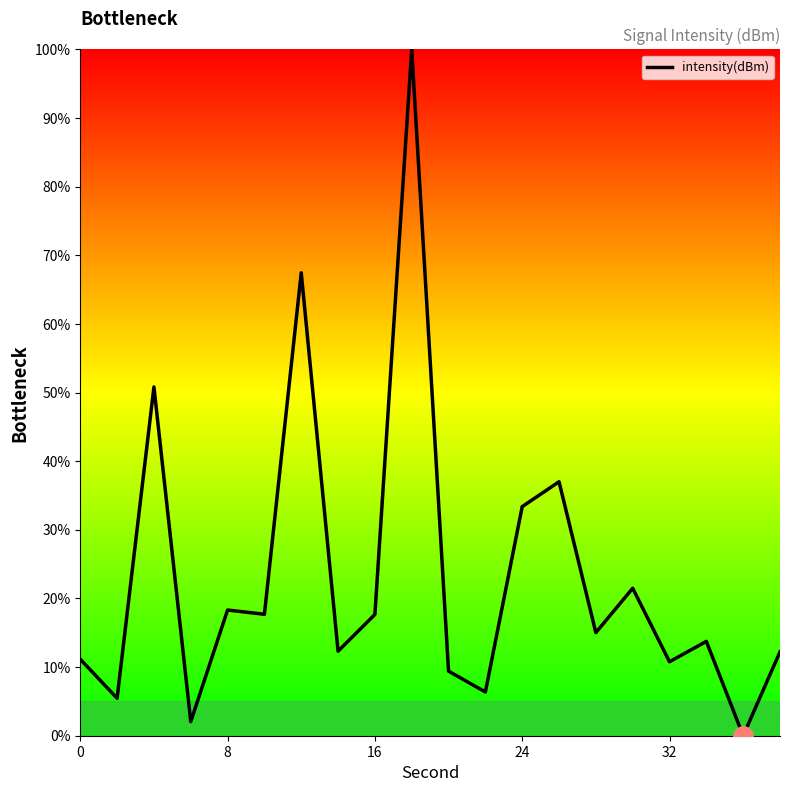

How many values are below 15?

10